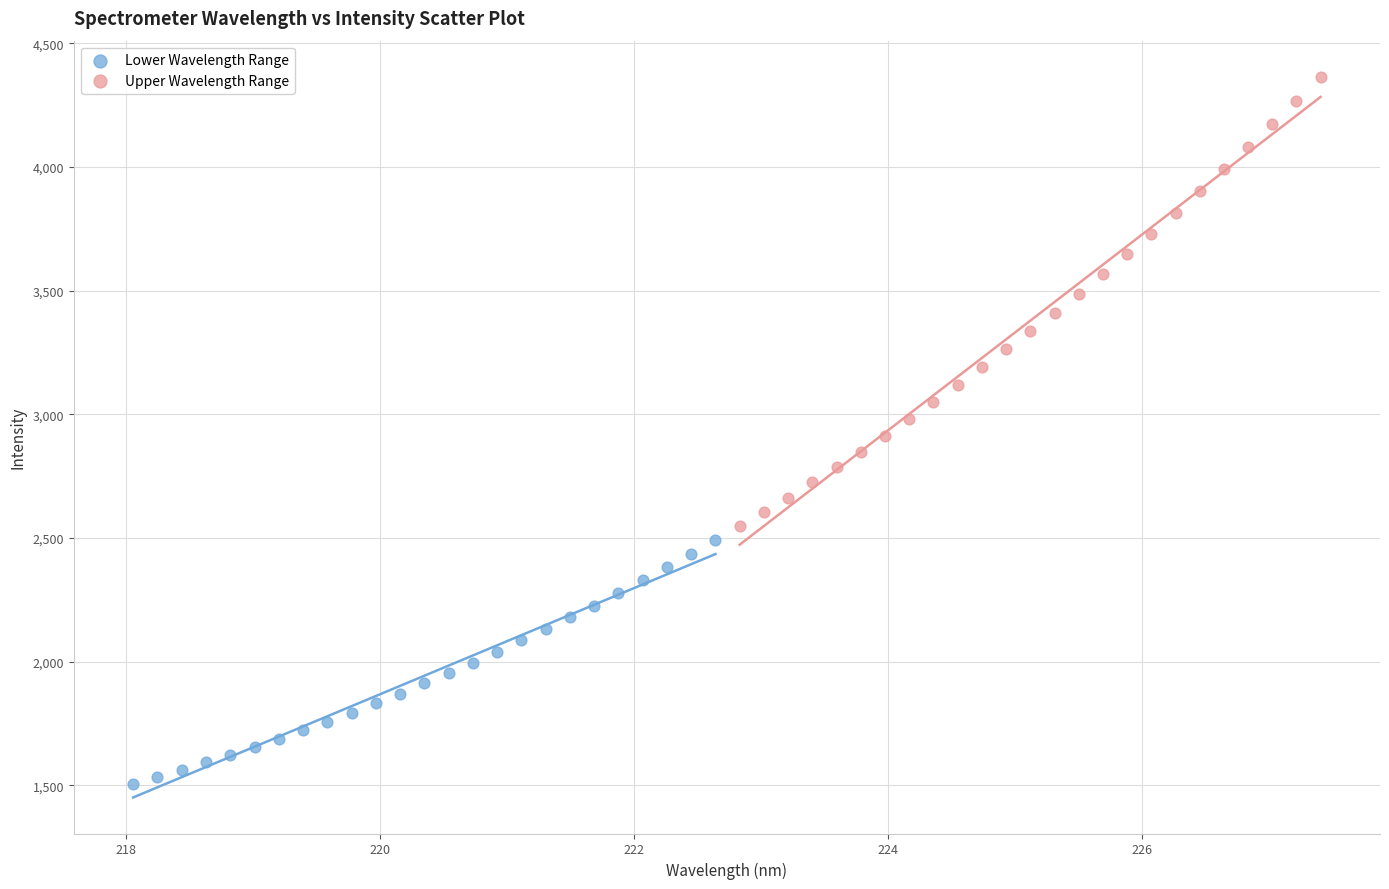

Which series contains the lowest Y value?

Lower Wavelength Range